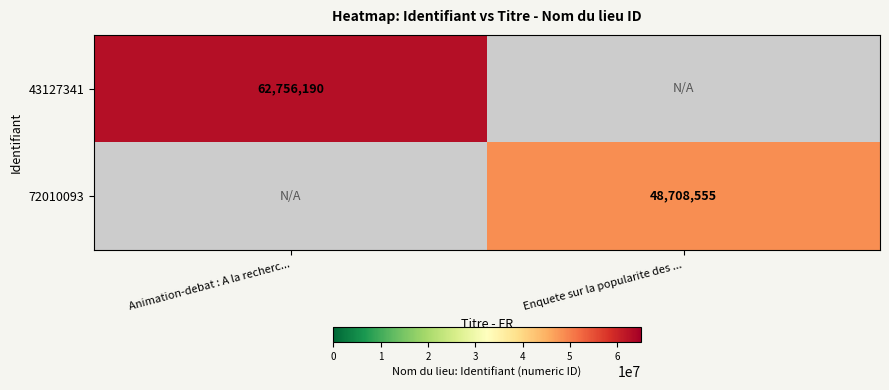

The 72010093 series shows 86236432 at Enquete sur la popularite des .... True or false?

False